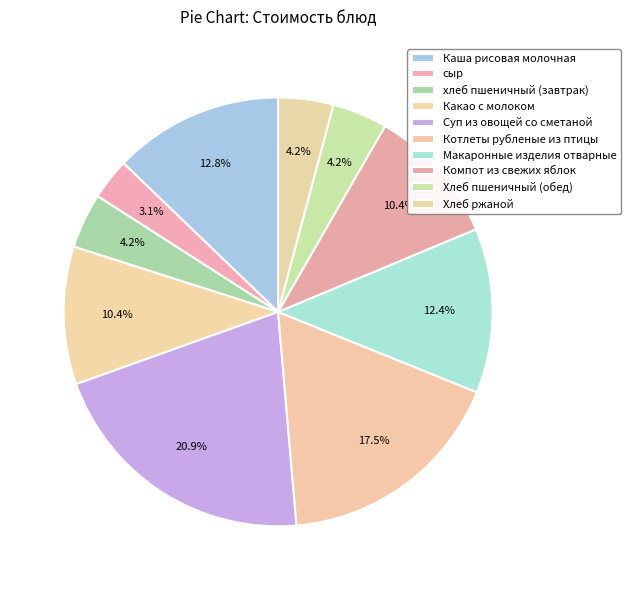

Is Суп из овощей со сметаной the majority of the pie?

No